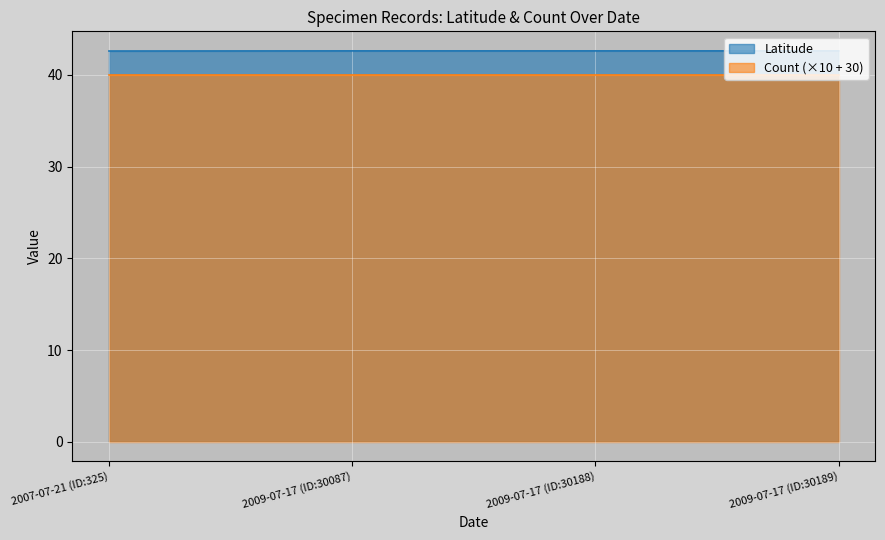

What position from the left is 2009-07-17 (ID:30087)?

2